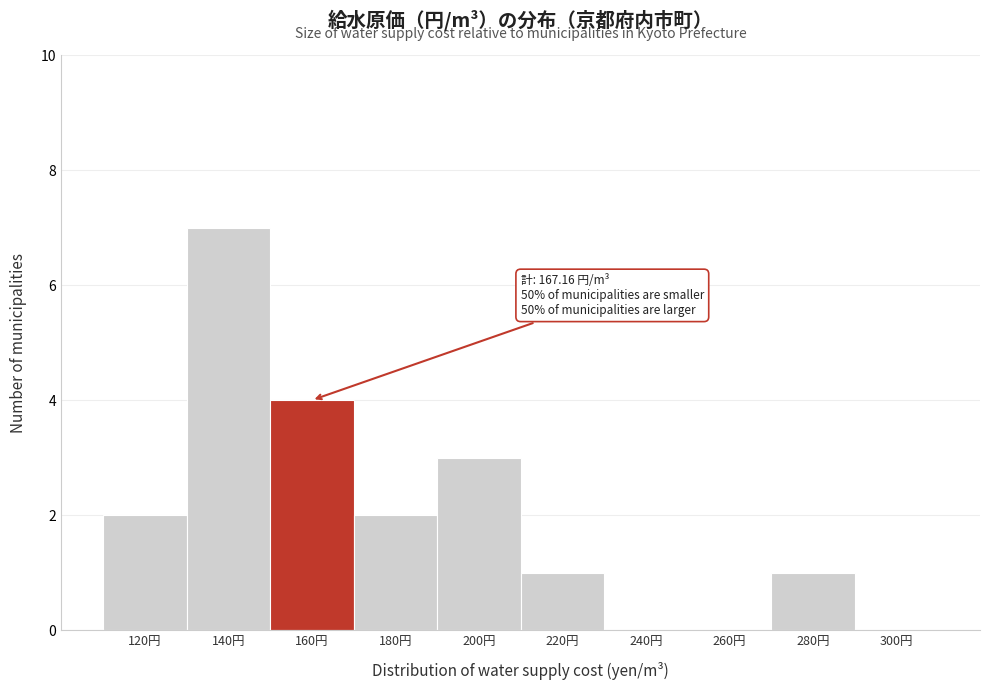

Reading left to right, extract all data points from this chart.

120円=2	140円=7	160円=4	180円=2	200円=3	220円=1	240円=0	260円=0	280円=1	300円=0